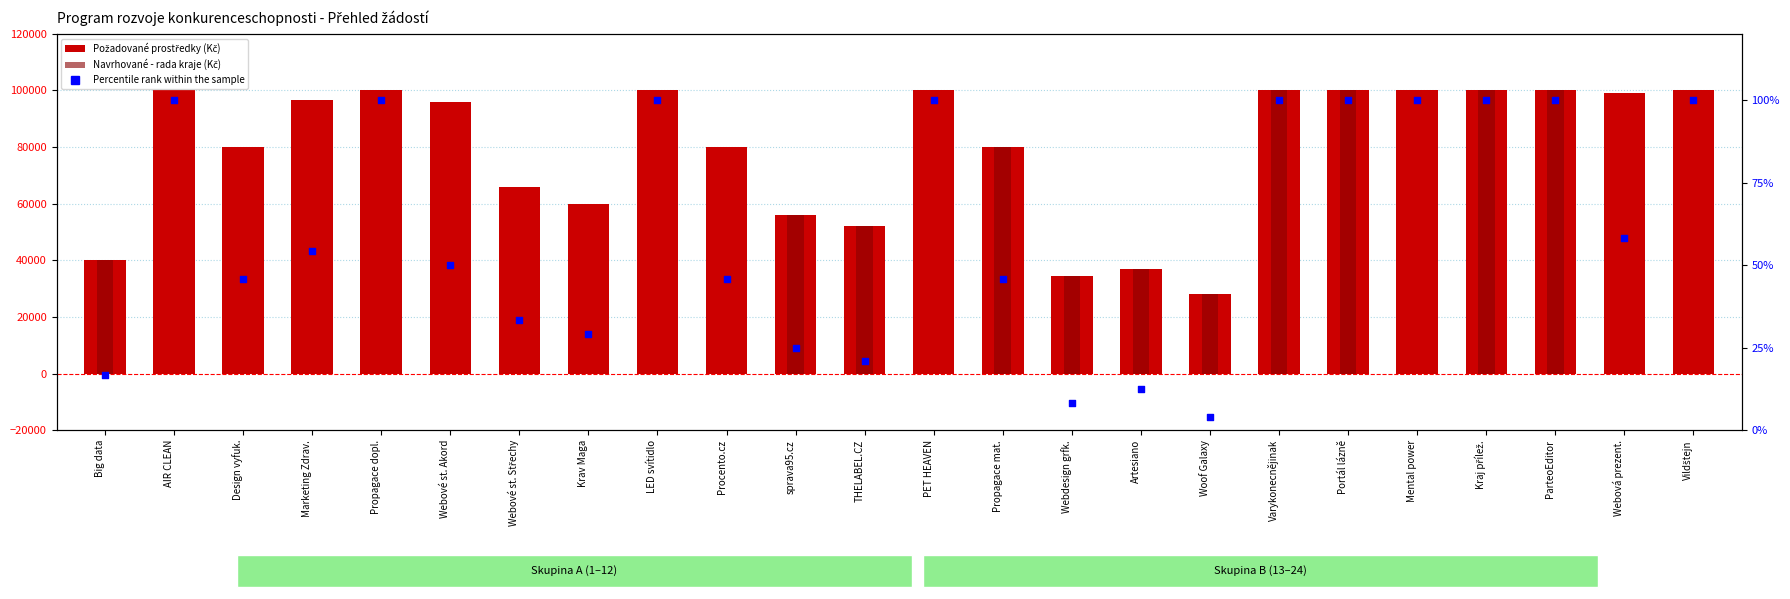

Which series has the widest spread of Y values?

Navrhované - rada kraje (Kč)